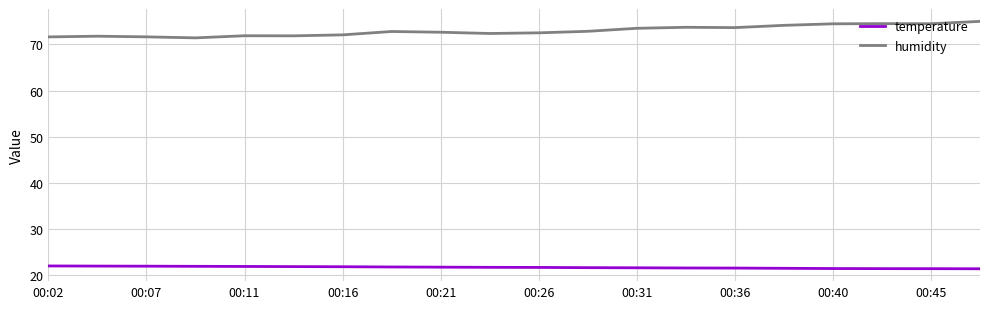

What is the difference between the maximum and minimum values in the humidity series?

3.6